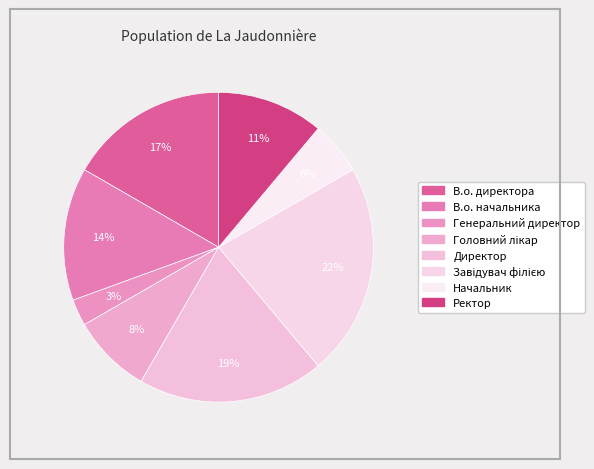

To the nearest percent, what is the average slice percentage?

12%